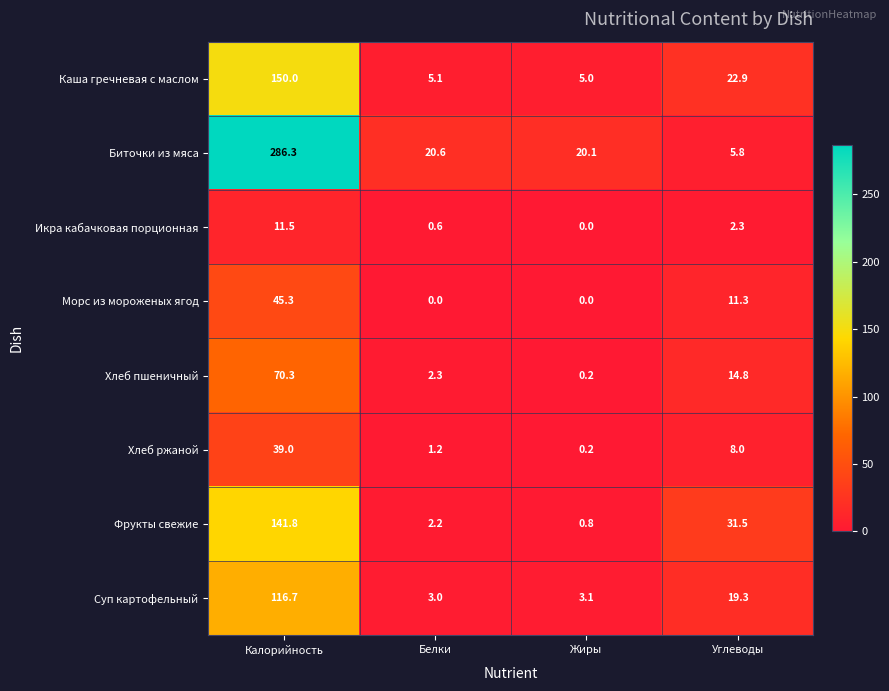

Count the number of categories in the chart.

4